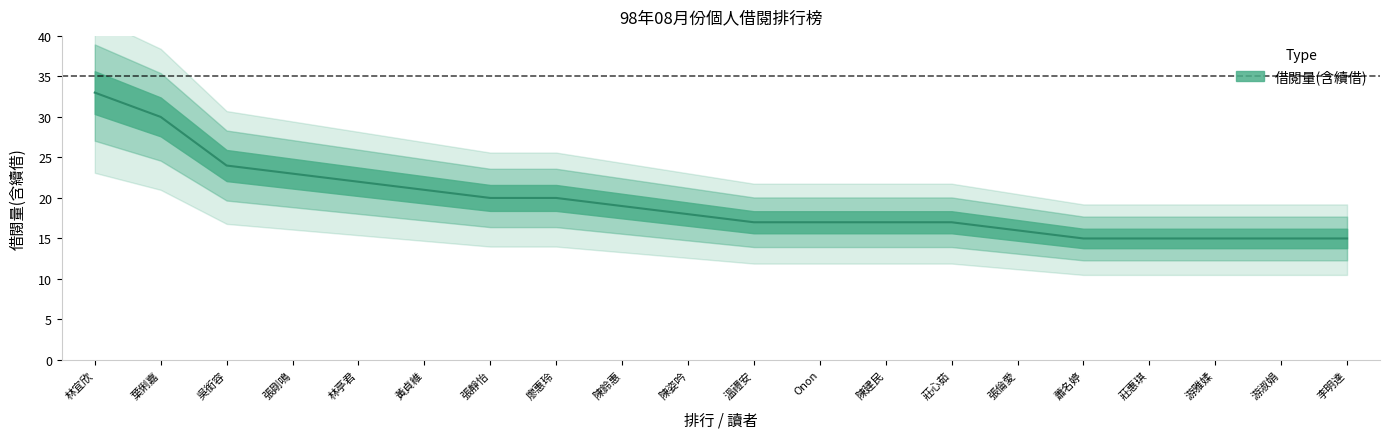

True or false: the data shows 30 at 葉俐嘉.

True